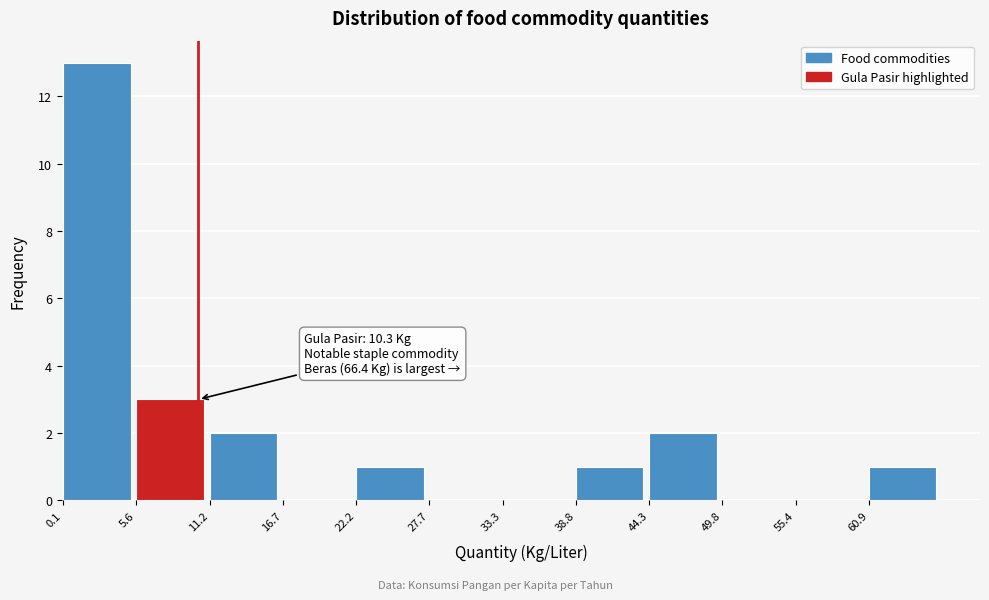

Which range on the x-axis has the tallest bar?

0 to 6